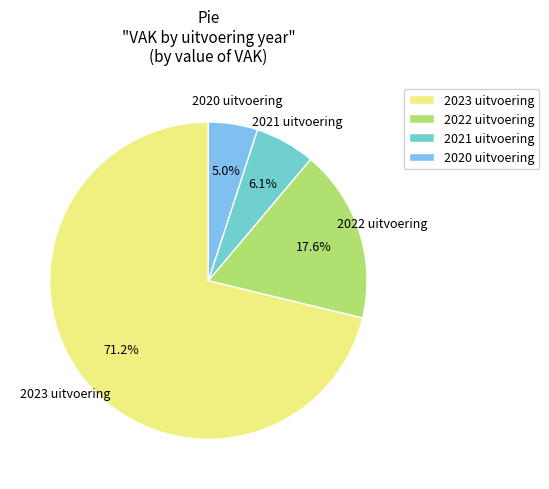

Which slice represents more than half of the pie?

2023 uitvoering